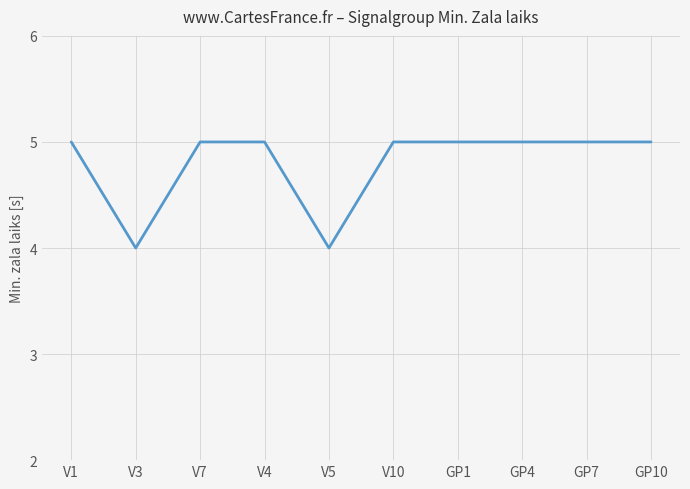

The chart shows a value of 5 at V7. True or false?

True